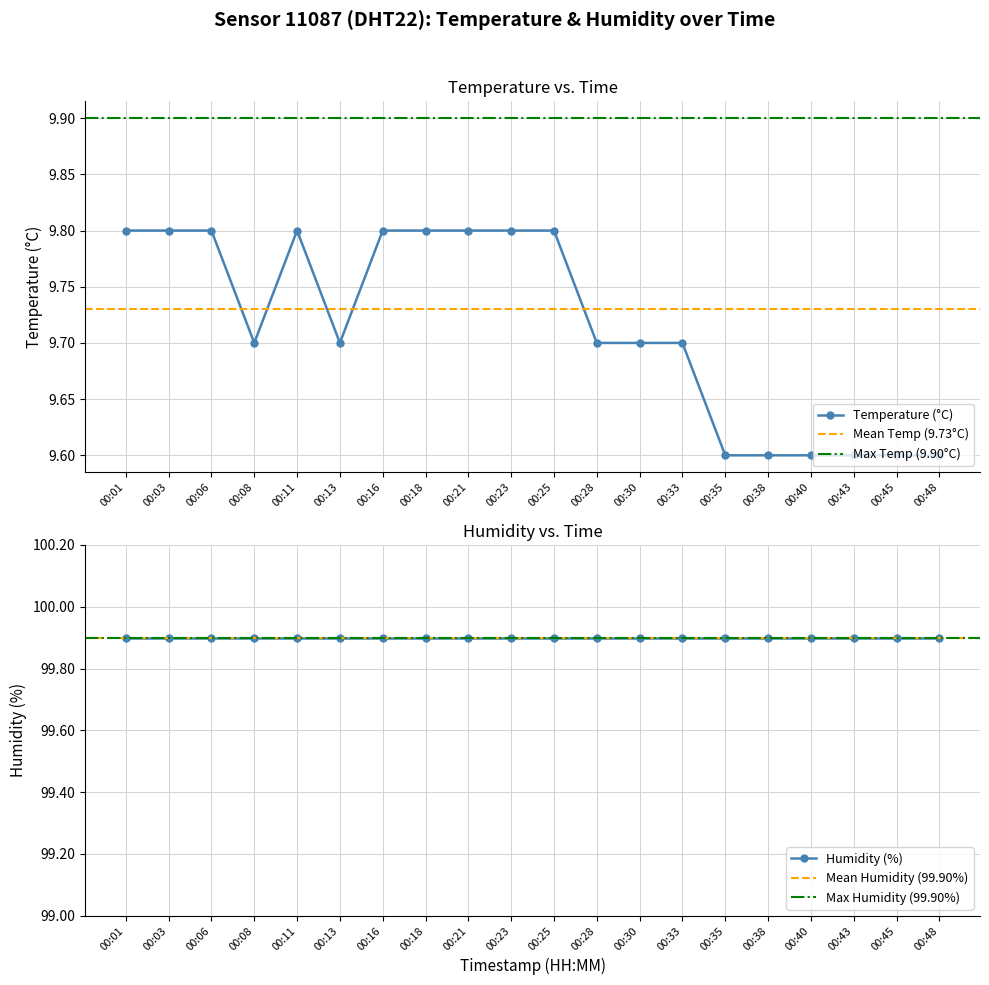

Count the values in the range 9 to 10.

20